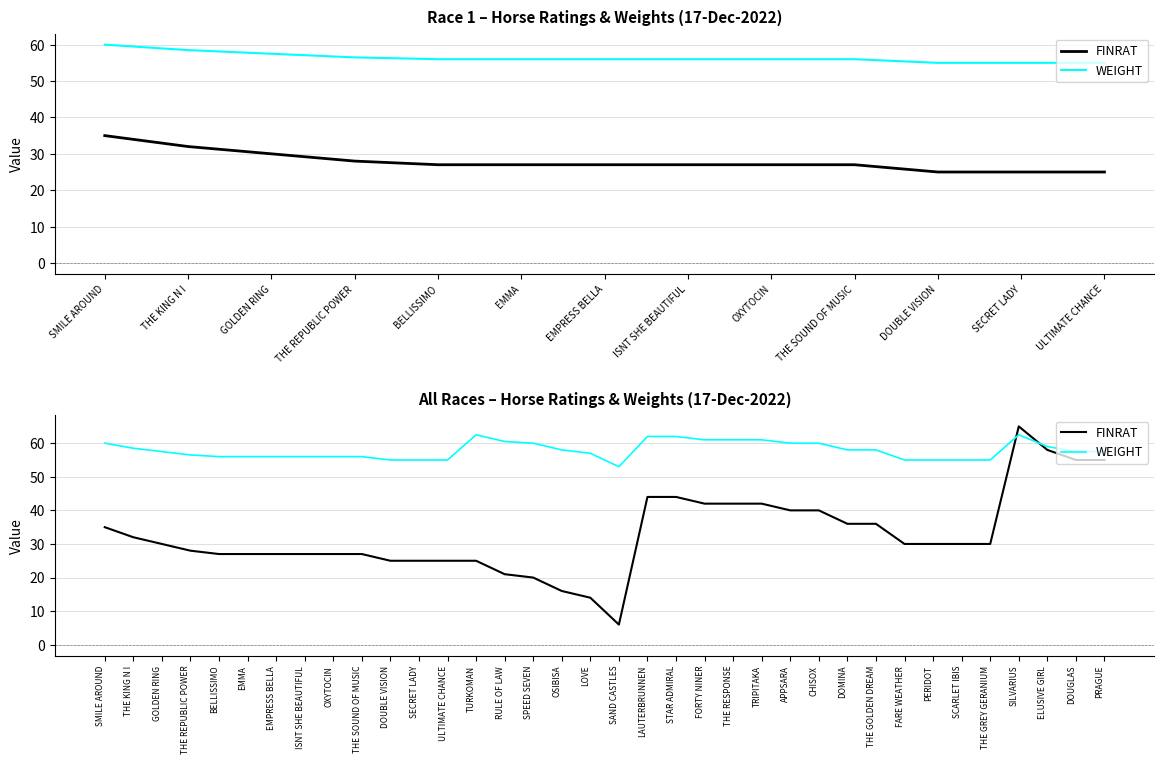

Does the chart have visible grid lines?

Yes